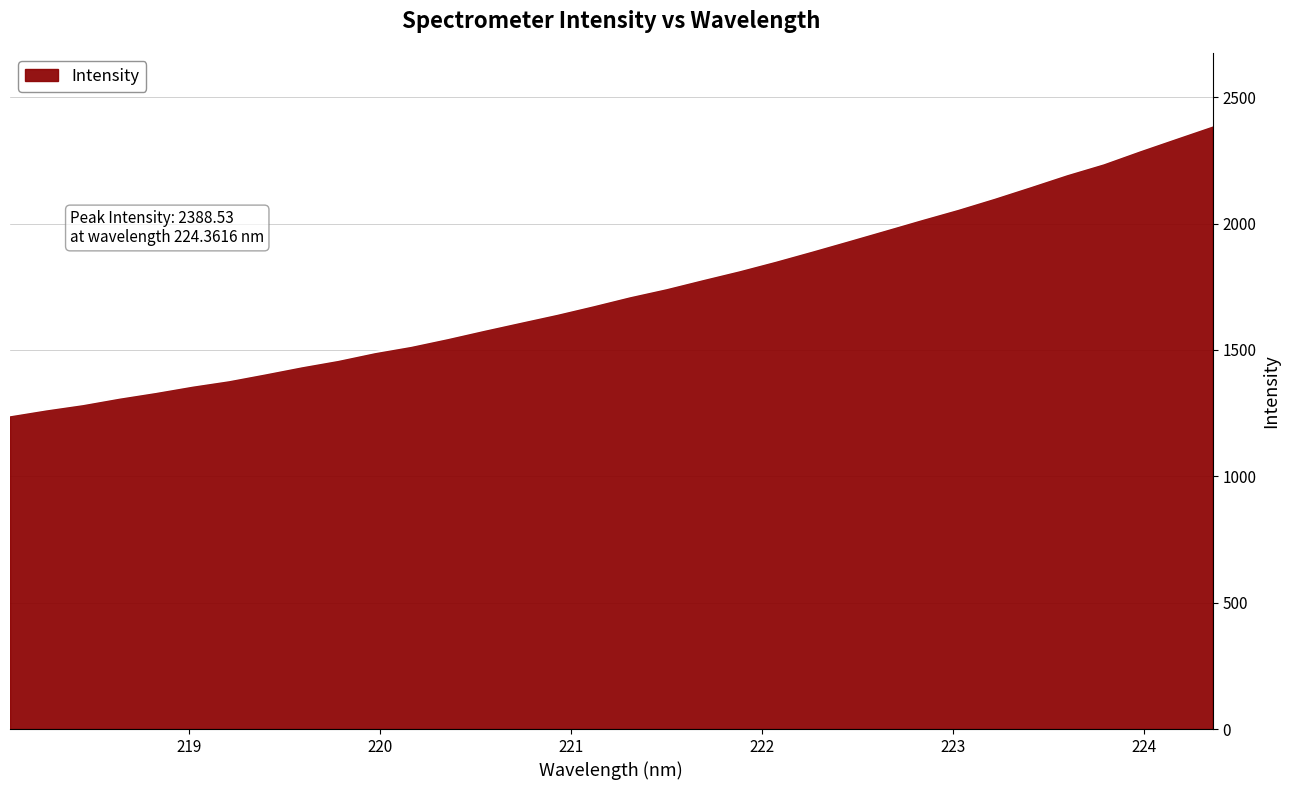

What is the smallest value displayed?

1241.7